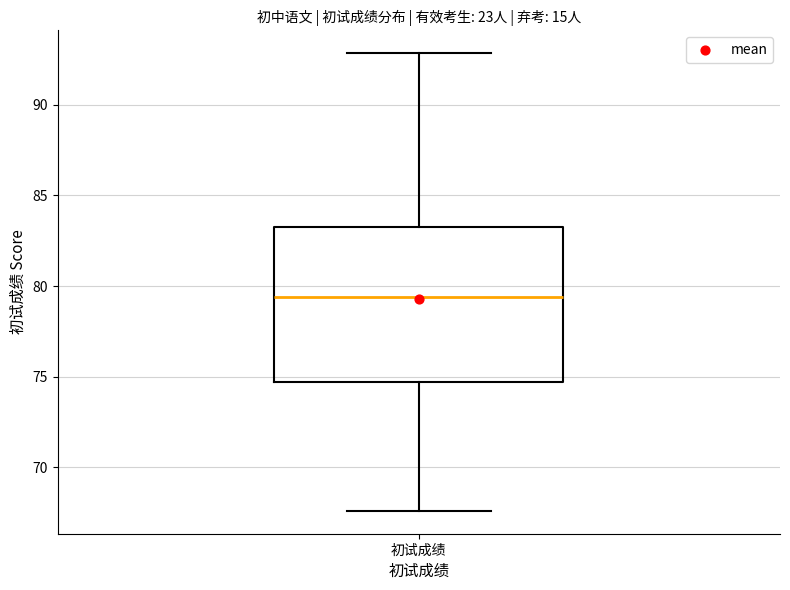

Where is the lower edge of the box for 初试成绩 on the y-axis? The values are not printed on the chart, so give them approximately, as read against the axis.

74.5